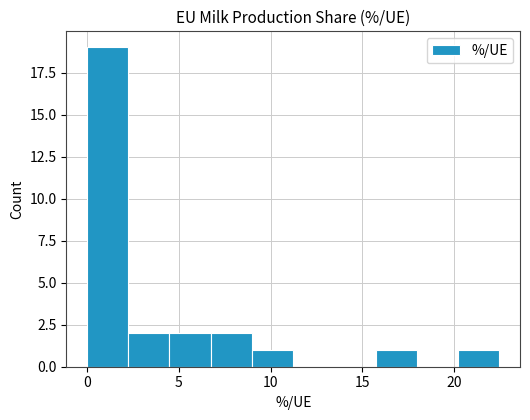

How tall is the bar that spans 6.5 to 9.0 on the x-axis? Neither the bar edges nor the heights are printed on the chart, so give them approximately, as read against the axes.

2